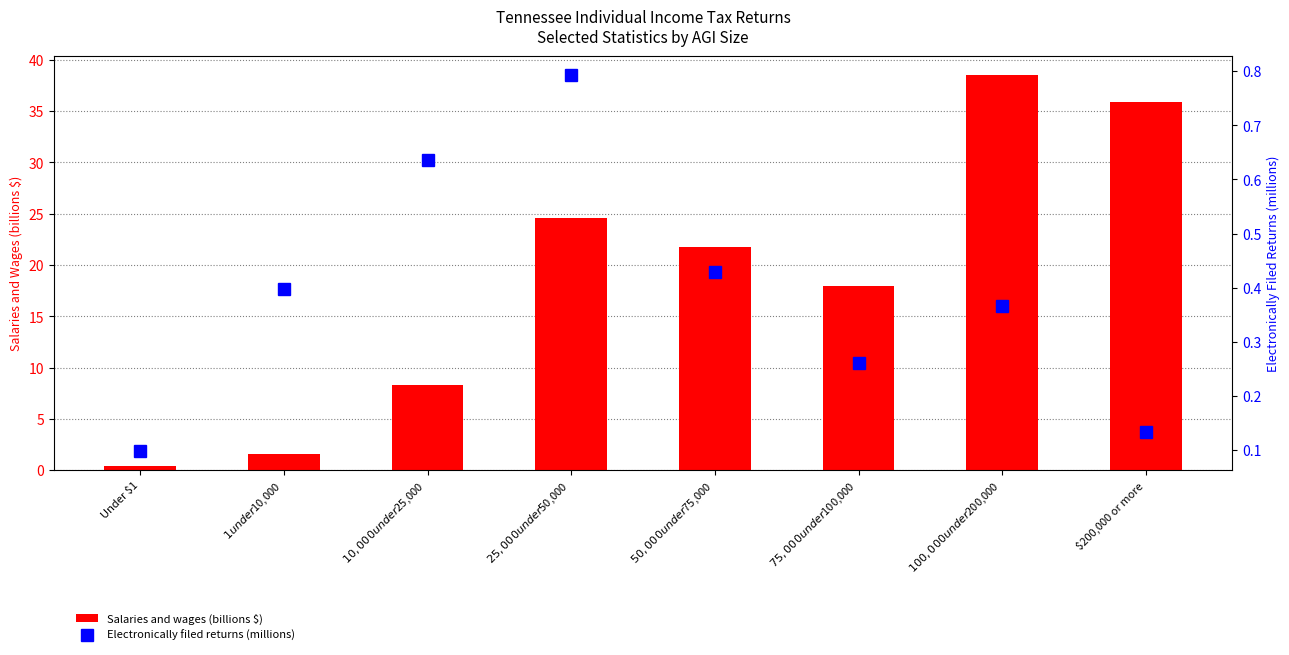

Reading left to right, what are all the values shown in this chart?

Salaries and wages (billions $): 0.4	1.6	8.3	24.6	21.7	17.9	38.5	35.9
Electronically filed returns (millions): 0.1	0.4	0.6	0.8	0.4	0.3	0.4	0.1